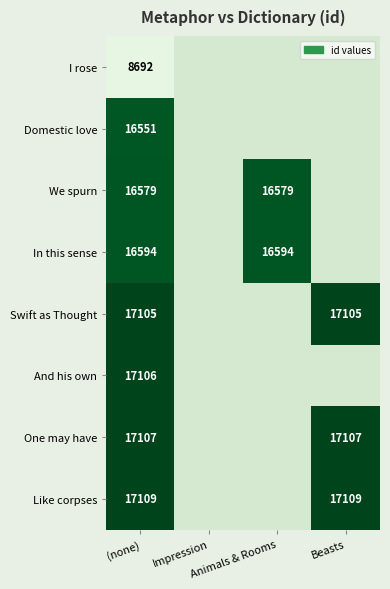

At how many categories does at least one series exceed 11694?

3